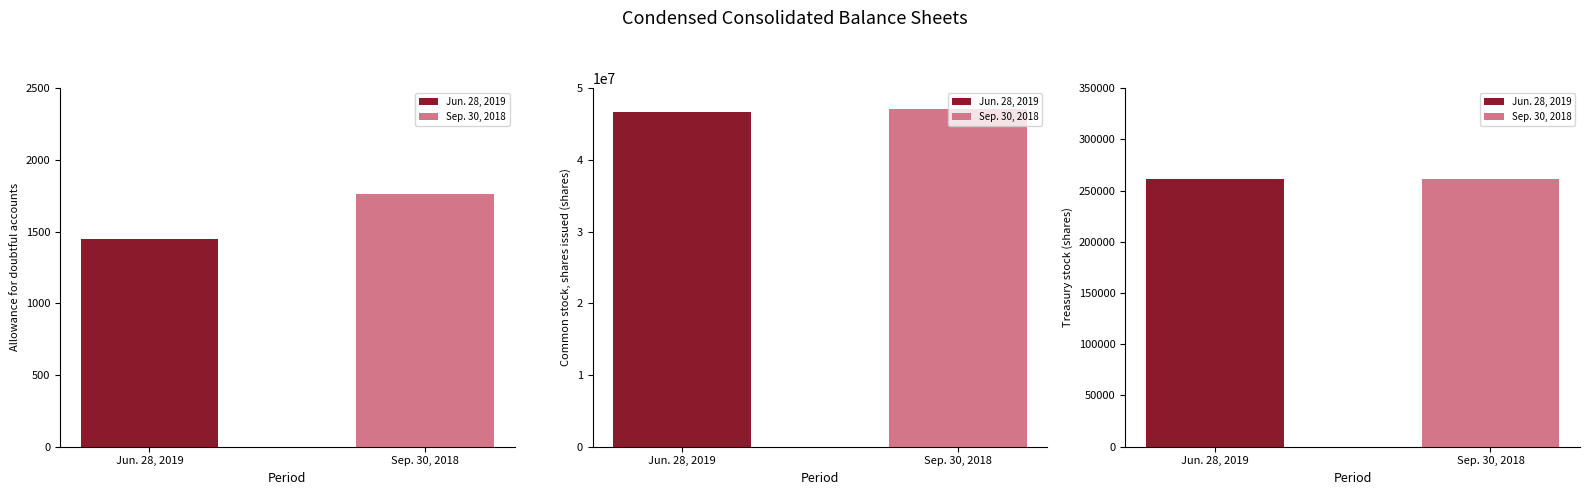

Between Allowance for doubtful accounts and Treasury stock (shares), which is larger?

Treasury stock (shares)